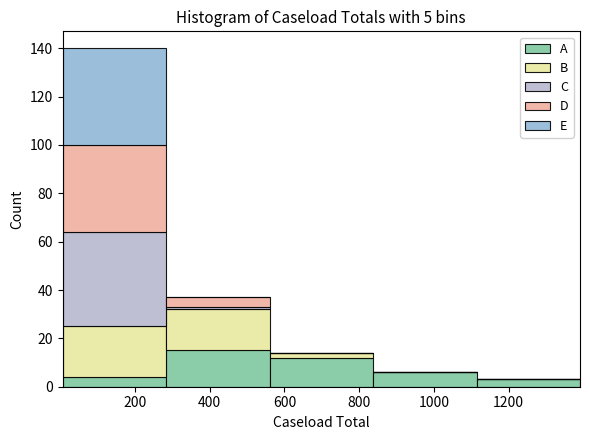

What is the total height of the stacked bar covering 840 to 1120 on the x-axis? Neither the bar edges nor the heights are printed on the chart, so give them approximately, as read against the axes.

6